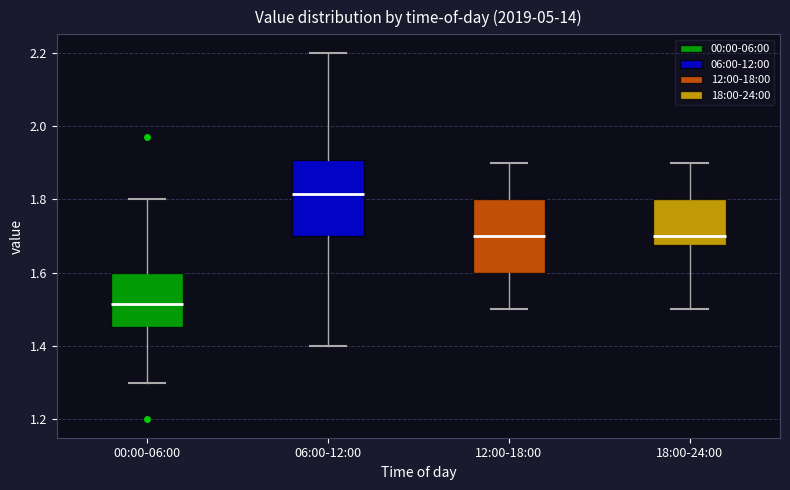

Reading left to right, transcribe this box plot: for each box, give where its median line is, the range the box spans, and where its two whiskers end, as read against the y-axis. The values are not printed on the chart, so give them approximately, as read against the axis.

00:00-06:00: median 1.52, box 1.46 to 1.60, whiskers 1.30 to 1.80
06:00-12:00: median 1.82, box 1.70 to 1.90, whiskers 1.40 to 2.20
12:00-18:00: median 1.70, box 1.60 to 1.80, whiskers 1.50 to 1.90
18:00-24:00: median 1.70, box 1.68 to 1.80, whiskers 1.50 to 1.90